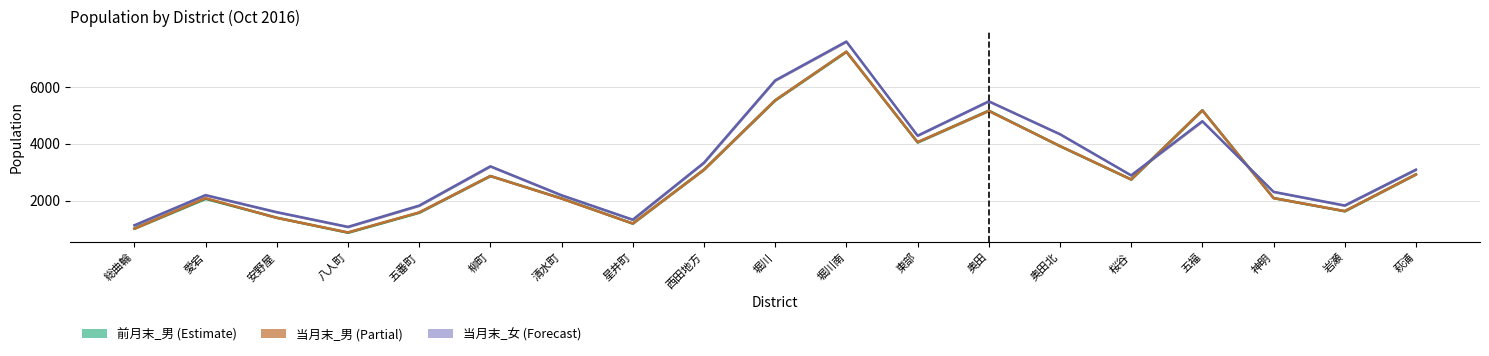

Does the chart have visible grid lines?

Yes